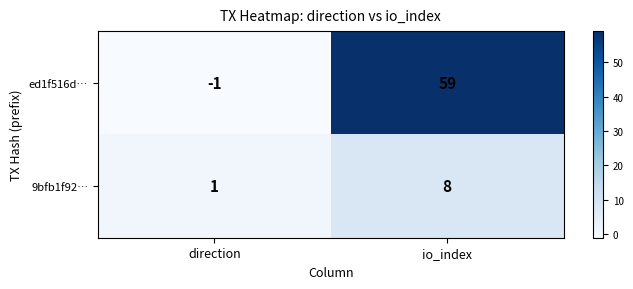

The value of ed1f516d… at io_index is 59. True or false?

True